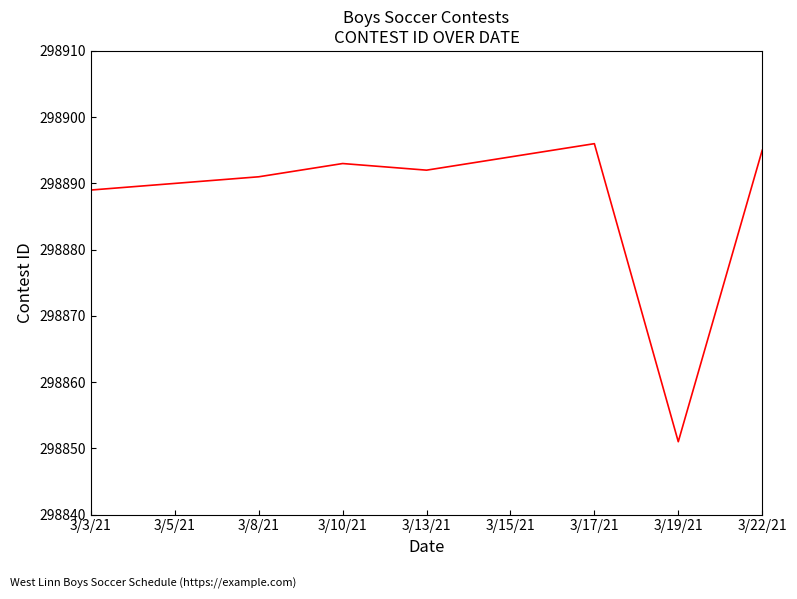

The value at 3/3/21 is 298889. True or false?

True